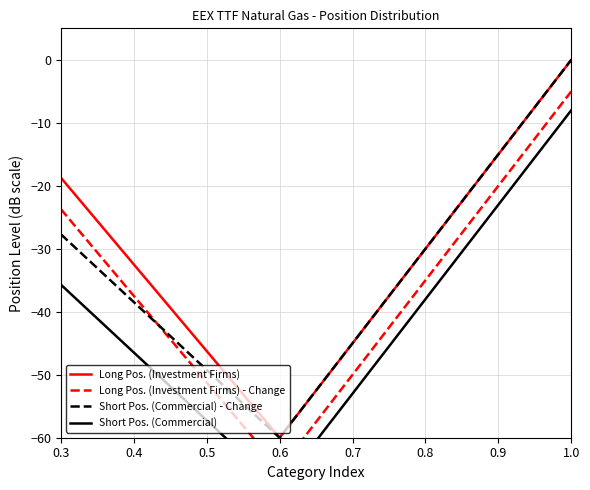

What is the total value across all series at 0.3?

-105.8